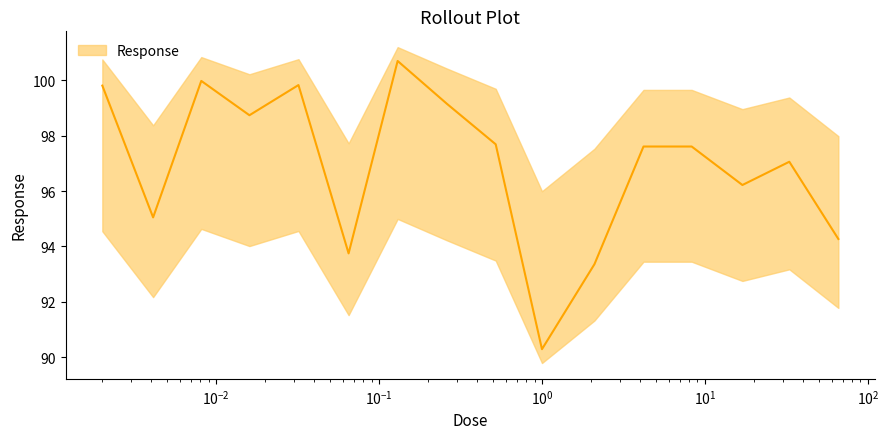

Approximately how many times larger is the value at 0.002 compared to 0.13?

1.0